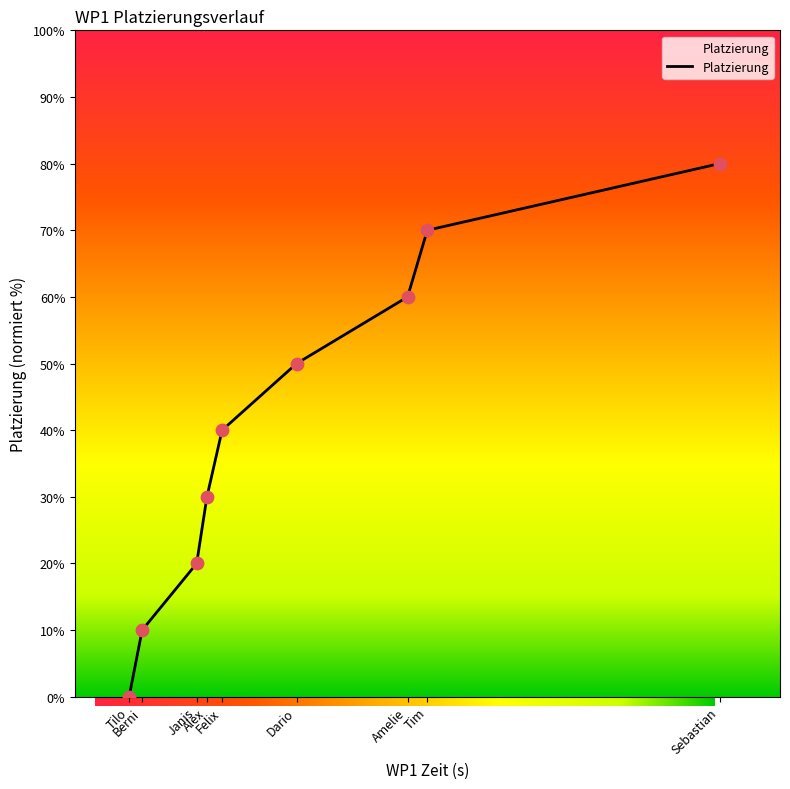

What is the change in value from Tilo to Amelie?

+60